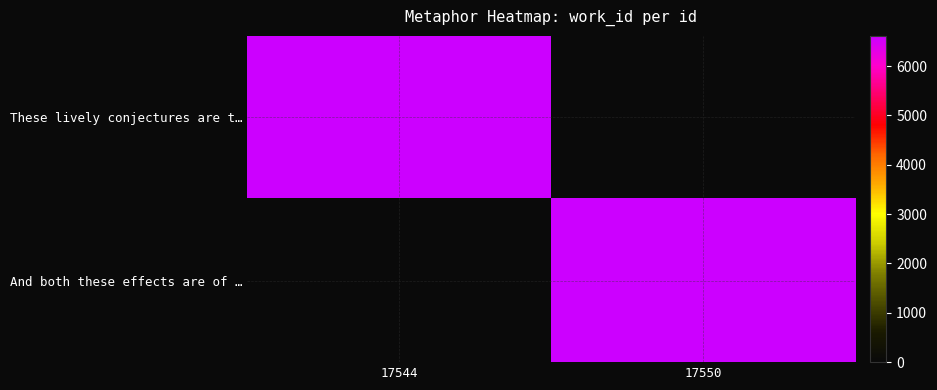

Which series has the largest total across all categories?

And both these effects are of …